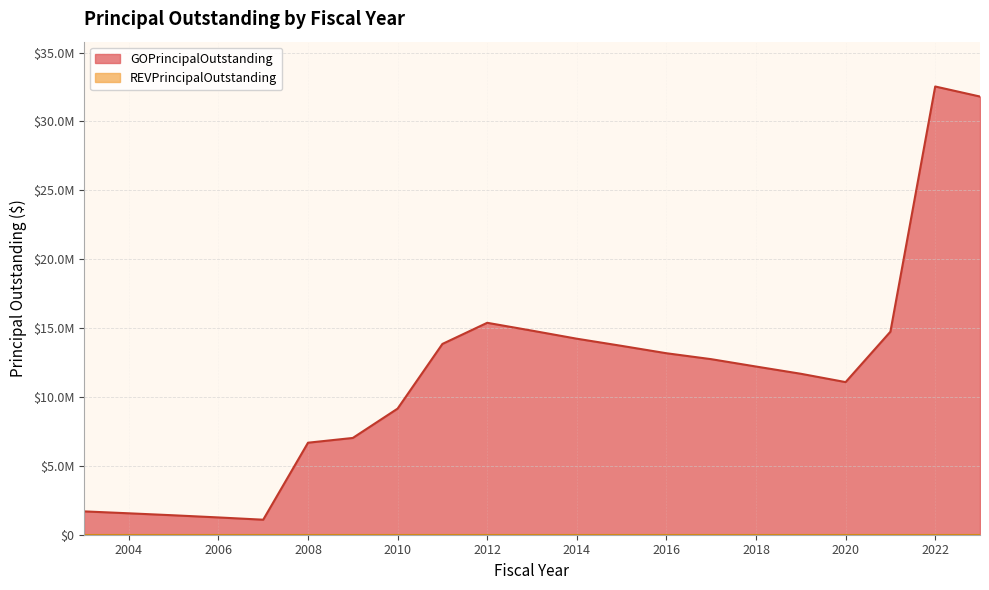

At which category does the chart reach its minimum across all series?

2007